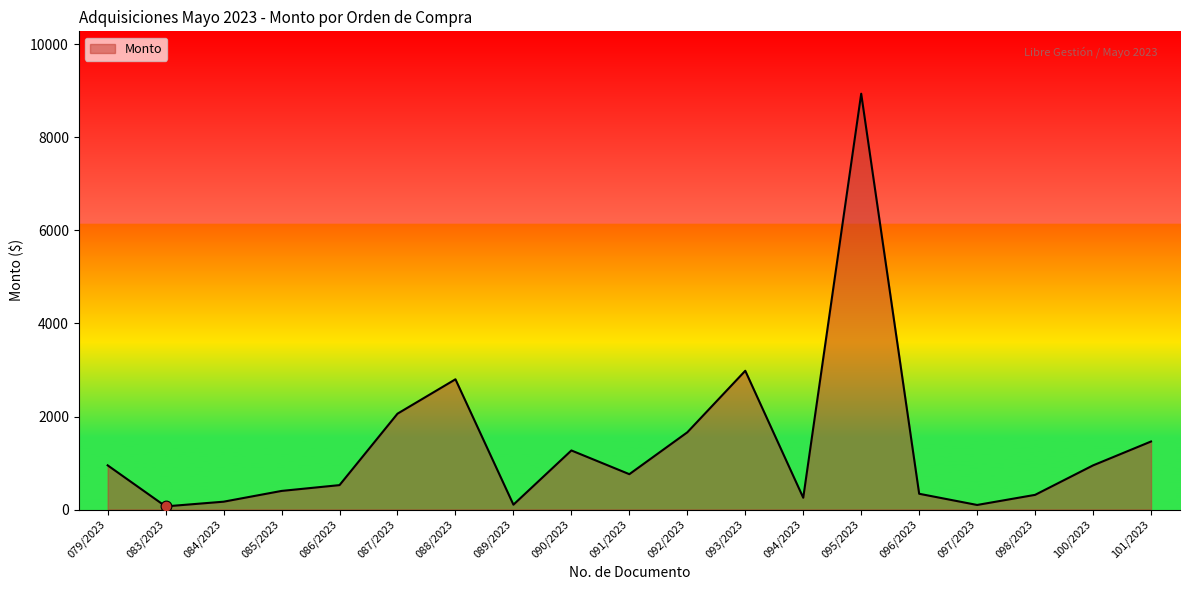

What is the change in value from 086/2023 to 092/2023?

+1135.0